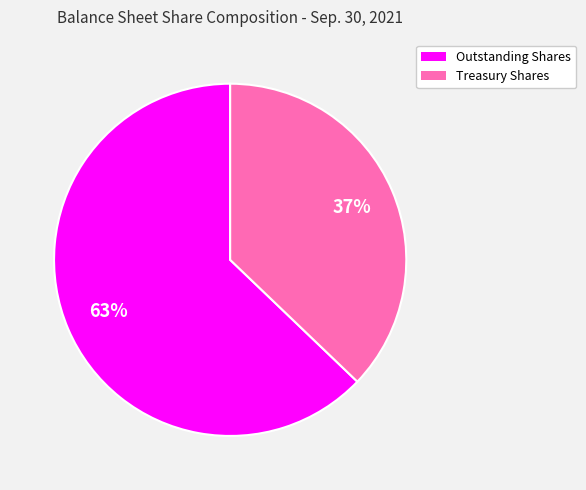

What is the ratio of the value at Outstanding Shares to the value at Treasury Shares?

1.7